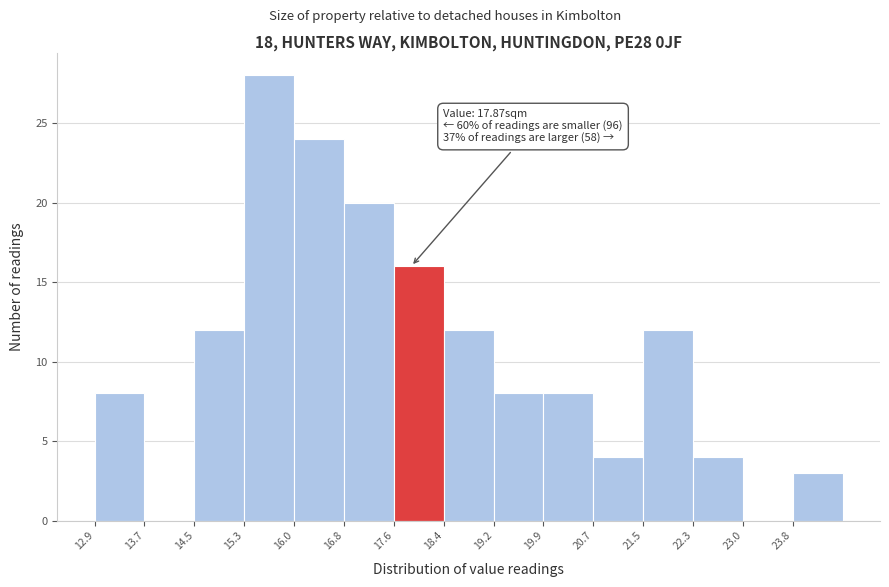

Which range on the x-axis has the tallest bar?

15.3 to 16.0